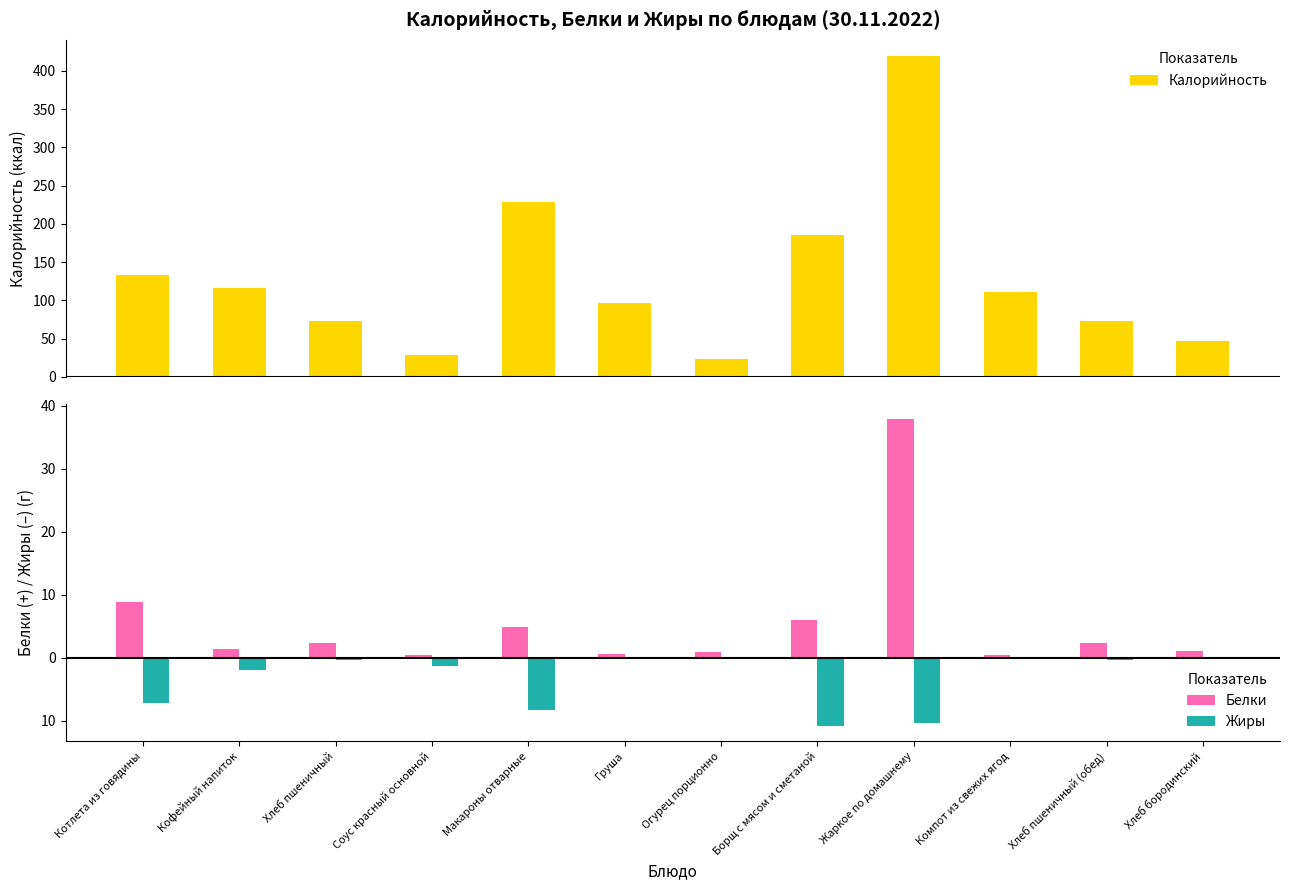

Reading left to right, transcribe all the data shown in this chart.

Калорийность: Котлета из говядины=133.8	Кофейный напиток=116.0	Хлеб пшеничный=72.6	Соус красный основной=28.4	Макароны отварные=228.2	Груша=96.0	Огурец порционно=23.4	Борщ с мясом и сметаной=185.0	Жаркое по домашнему=419.6	Компот из свежих ягод=110.5	Хлеб пшеничный (обед)=72.6	Хлеб бородинский=46.4
Белки: Котлета из говядины=8.9	Кофейный напиток=1.4	Хлеб пшеничный=2.4	Соус красный основной=0.5	Макароны отварные=5.0	Груша=0.6	Огурец порционно=0.9	Борщ с мясом и сметаной=6.0	Жаркое по домашнему=37.9	Компот из свежих ягод=0.4	Хлеб пшеничный (обед)=2.4	Хлеб бородинский=1.1
Жиры: Котлета из говядины=-7.1	Кофейный напиток=-2.0	Хлеб пшеничный=-0.3	Соус красный основной=-1.3	Макароны отварные=-8.2	Груша=-0.2	Огурец порционно=-0.1	Борщ с мясом и сметаной=-10.8	Жаркое по домашнему=-10.3	Компот из свежих ягод=-0.0	Хлеб пшеничный (обед)=-0.3	Хлеб бородинский=-0.2